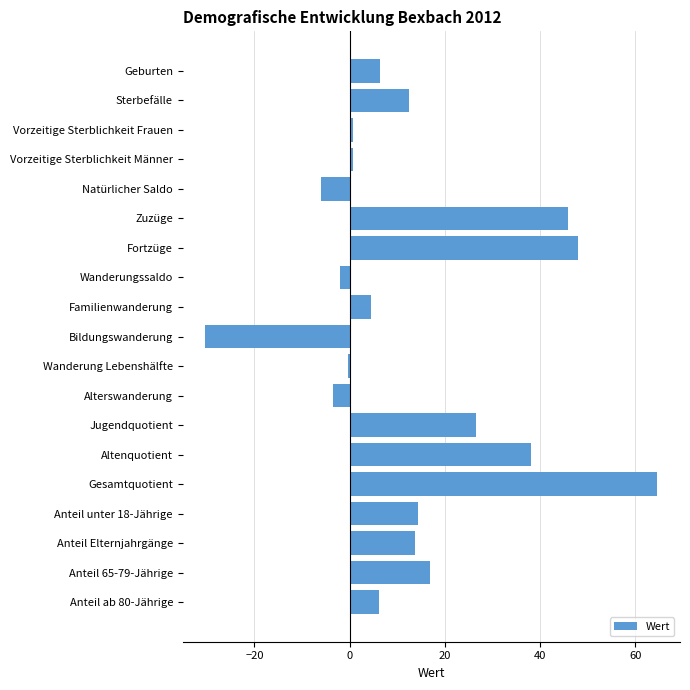

What is the difference between the maximum and minimum values?

94.9